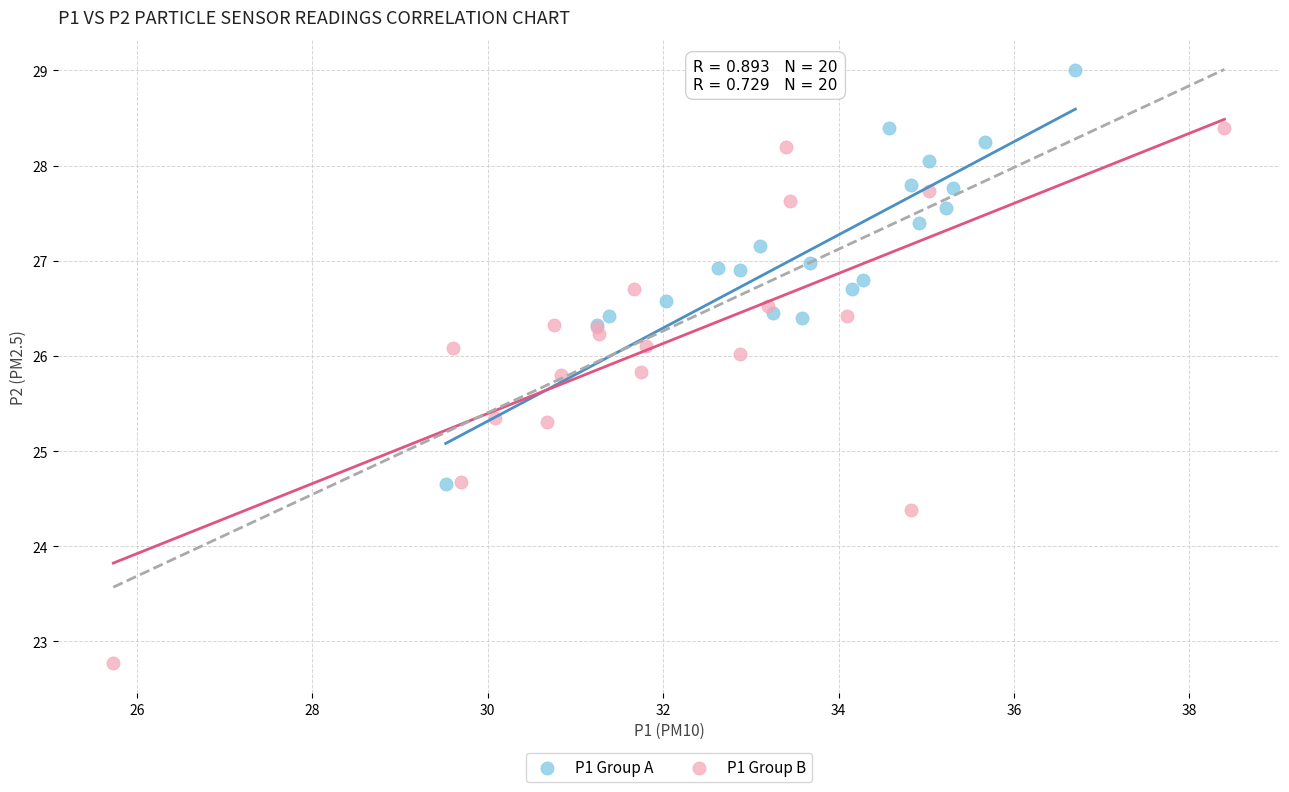

Which series reaches the maximum Y coordinate?

P1 Group A